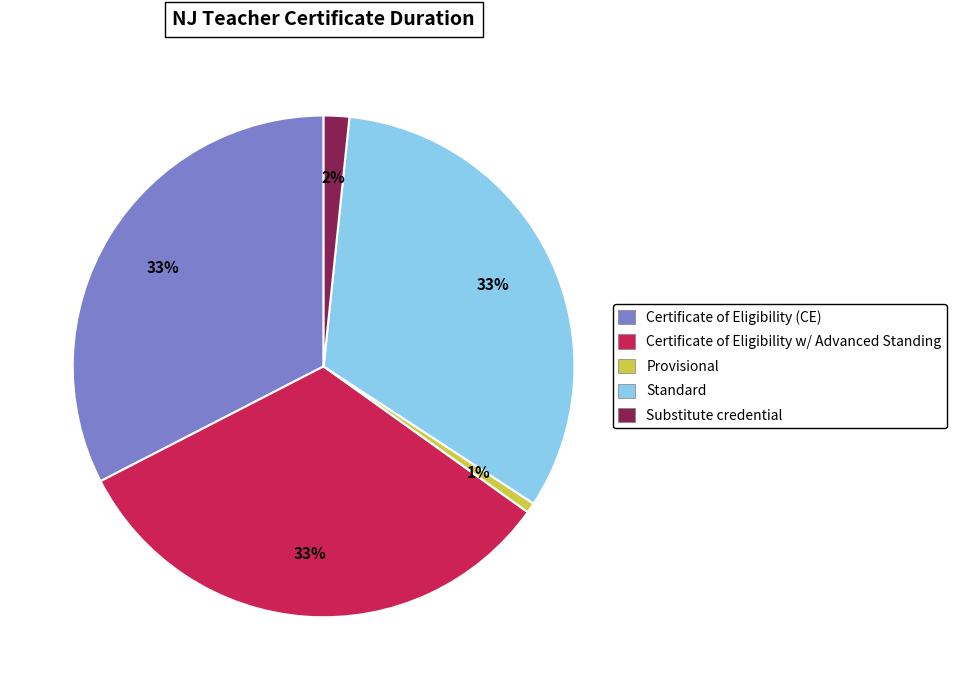

Is there a majority slice in this chart?

No